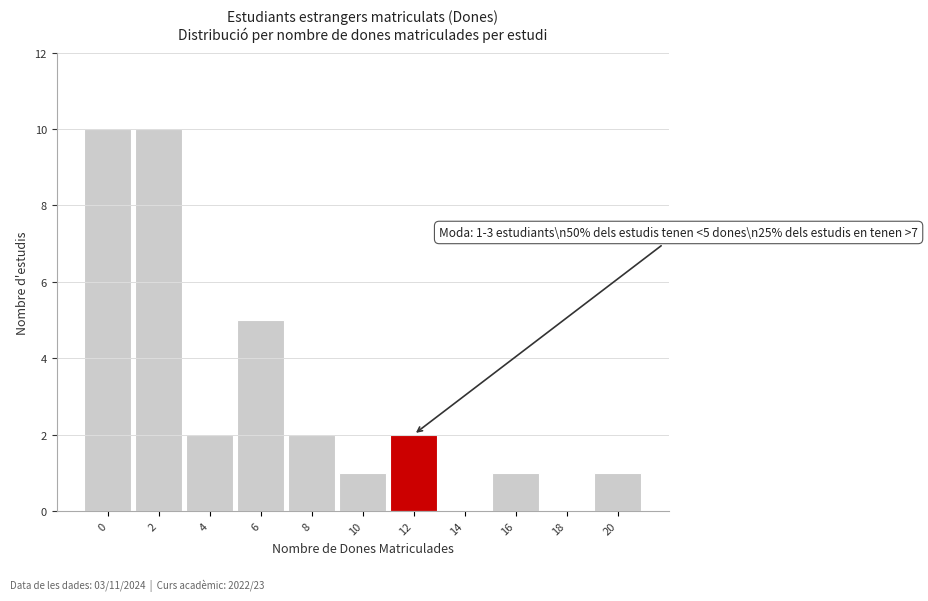

True or false: the data shows 2 at 8.

True